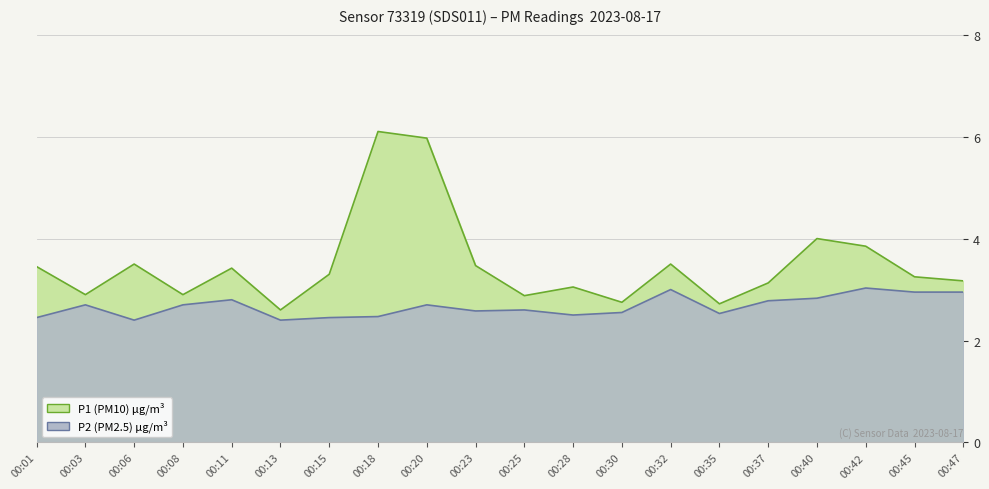

What is the smallest value displayed?

2.4